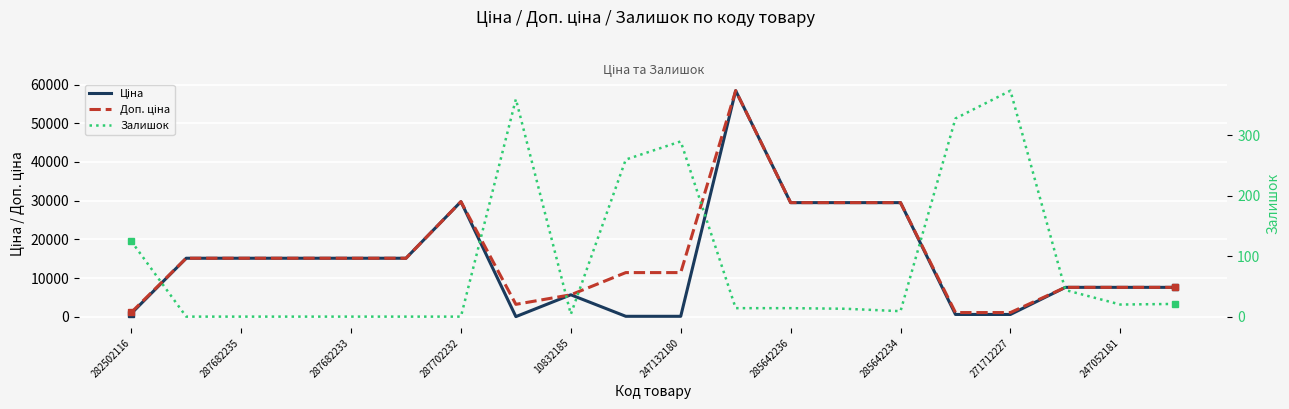

What is the value of the Залишок point at the 9th from the left?

4.0